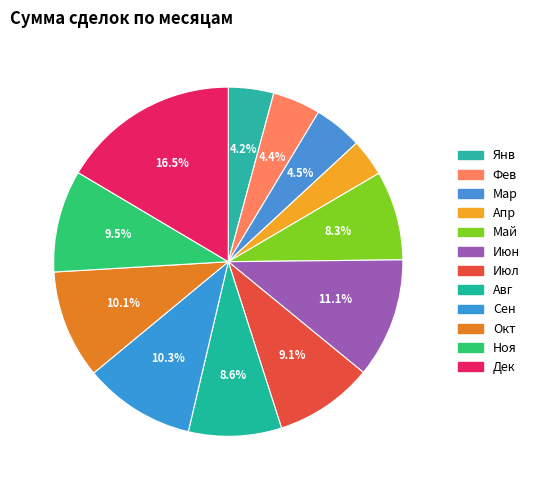

How many slices are in this pie chart?

12